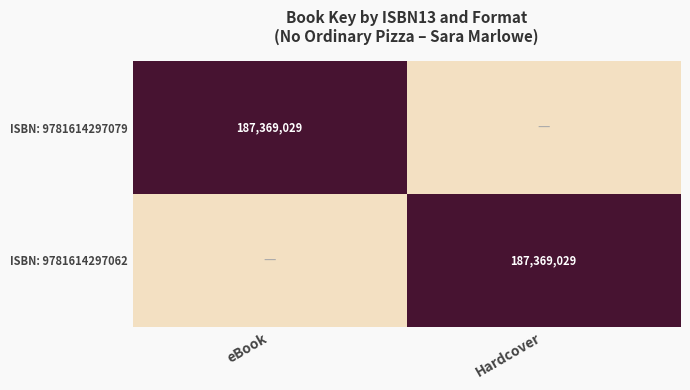

The ISBN: 9781614297062 series shows 106973716 at Hardcover. True or false?

False